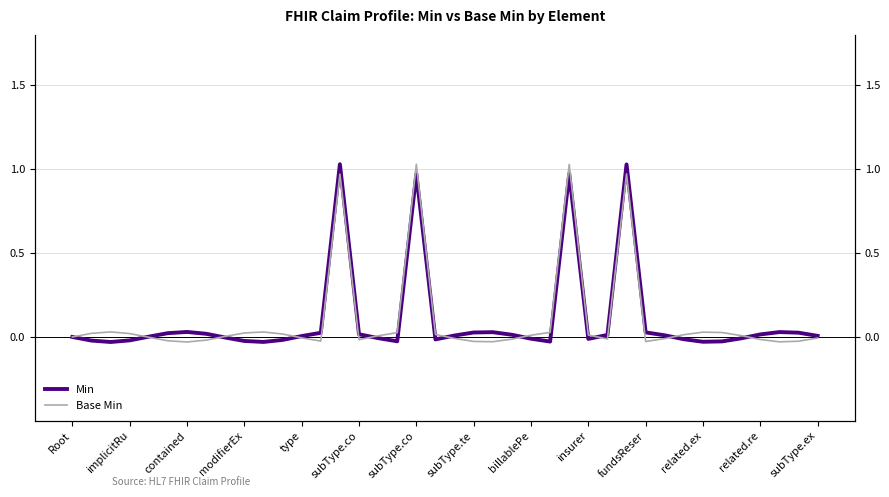

Which series changed the most between 17 and 31?

Min